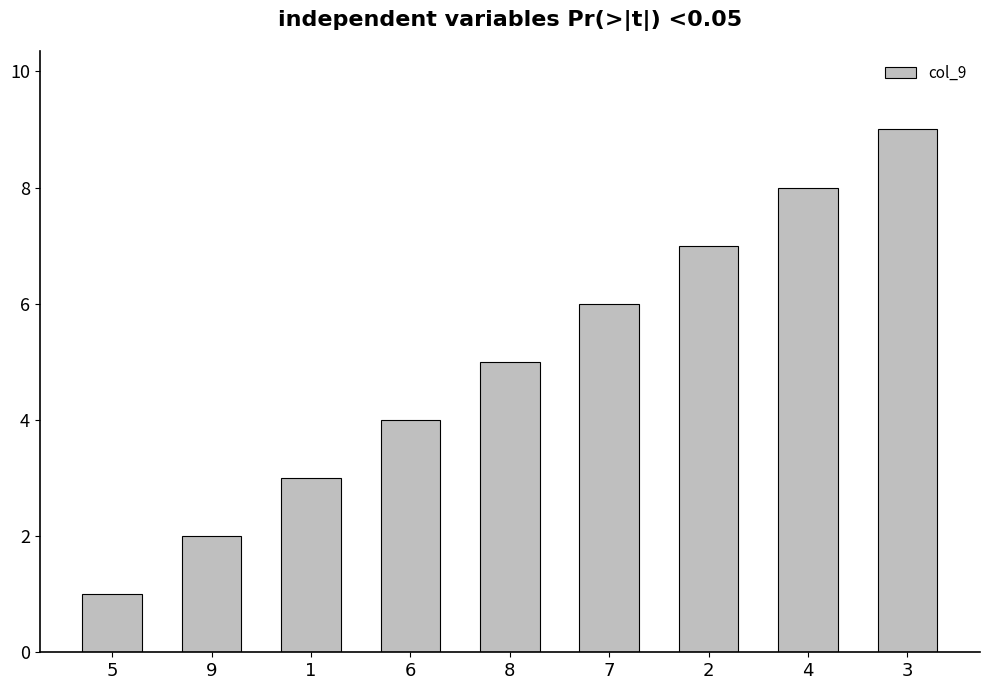

What is the label of the 6th bar from the right?

6